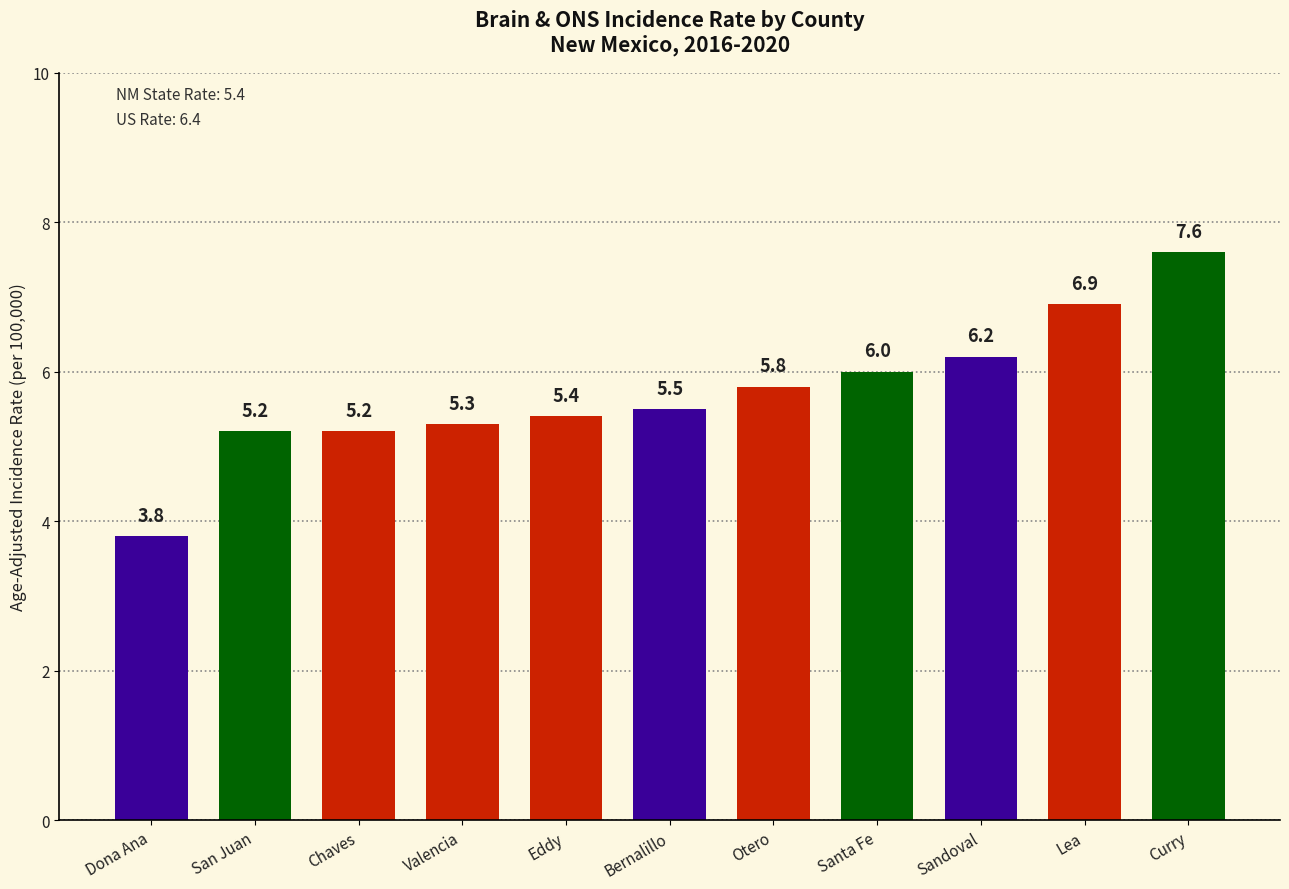

How many categories are shown in the chart?

11